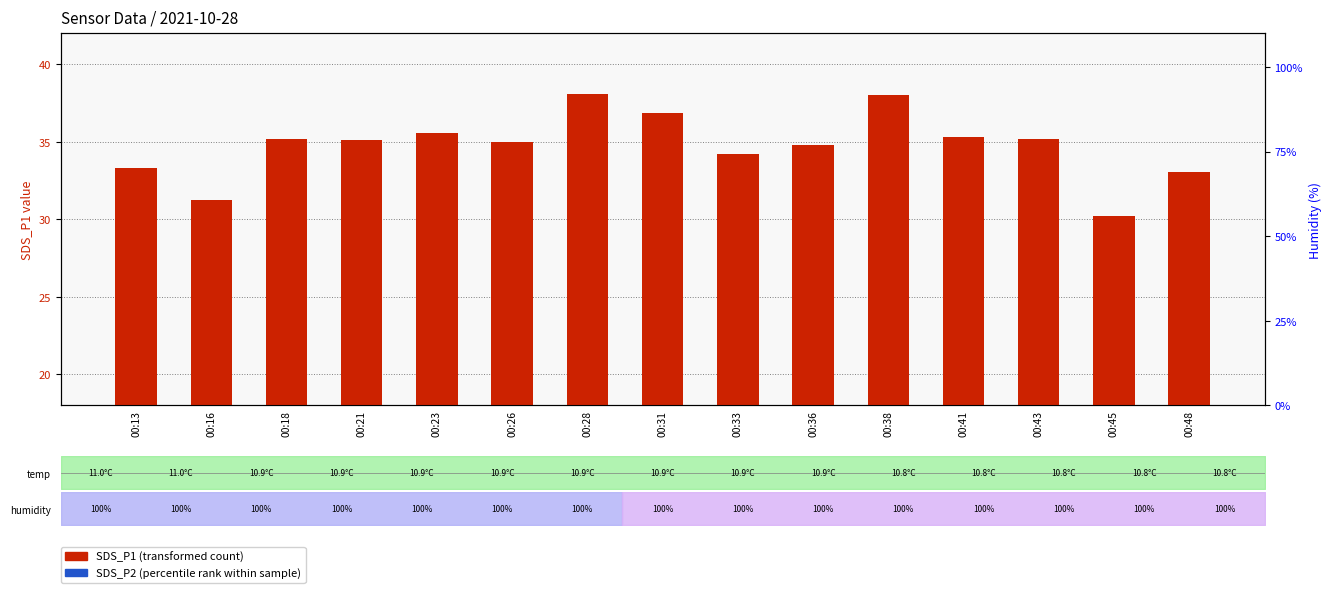

The SDS_P1 (transformed count) series shows 33.3 at 00:13. True or false?

True